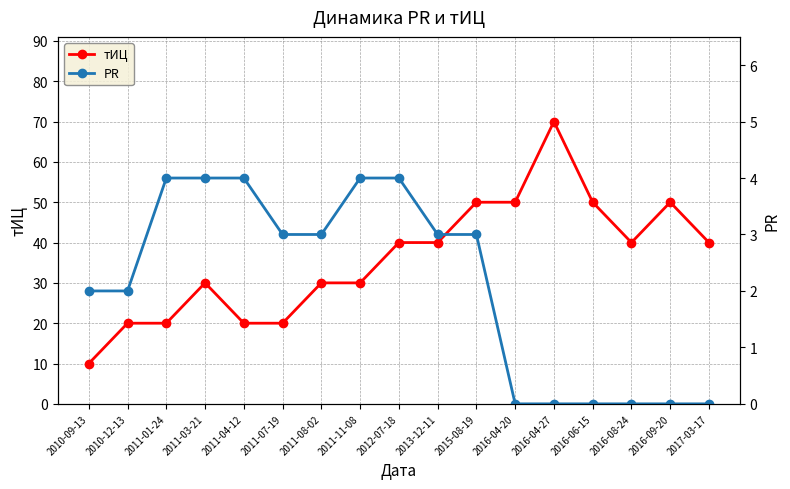

True or false: тИЦ and PR cross at least once.

False